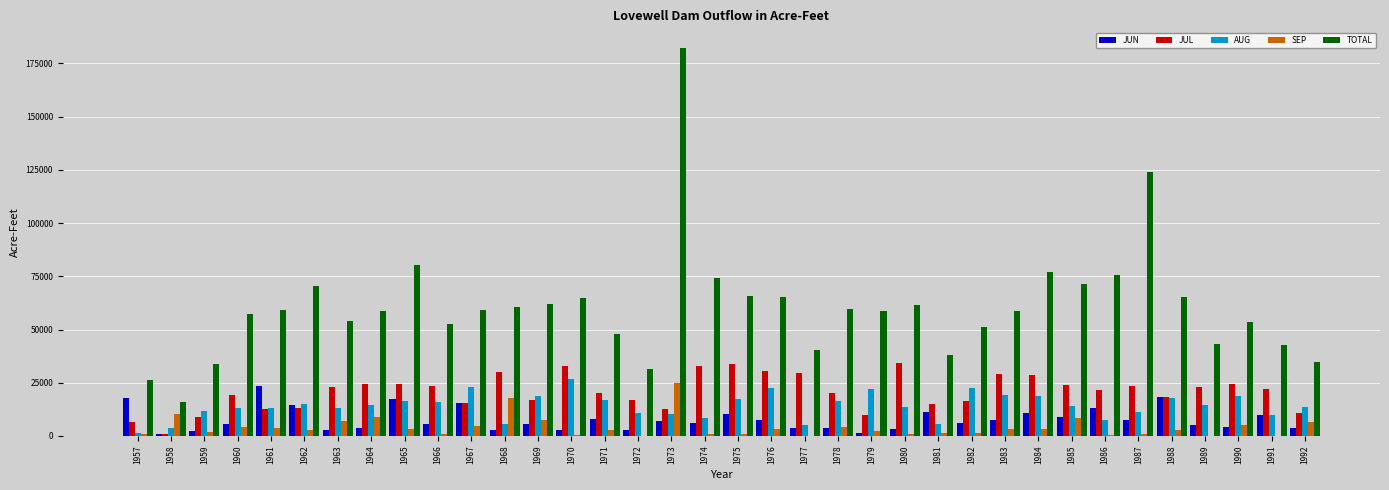

Which series has the widest spread of values?

TOTAL